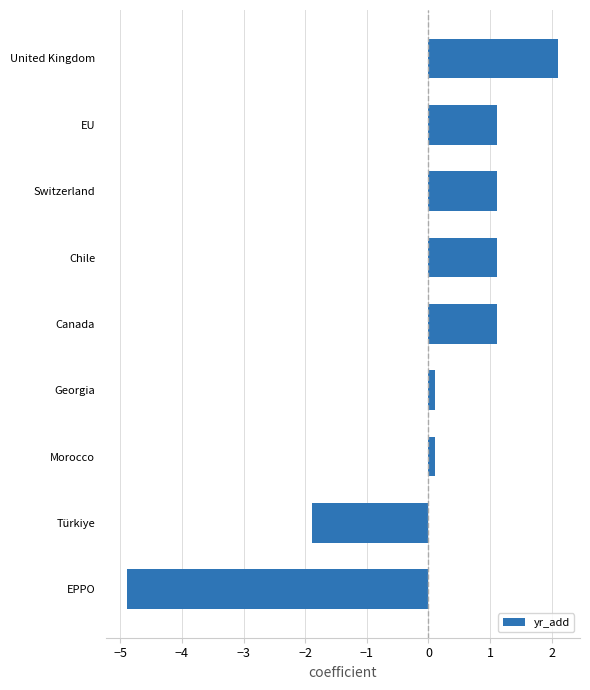

Which has a higher value, United Kingdom or Türkiye?

United Kingdom